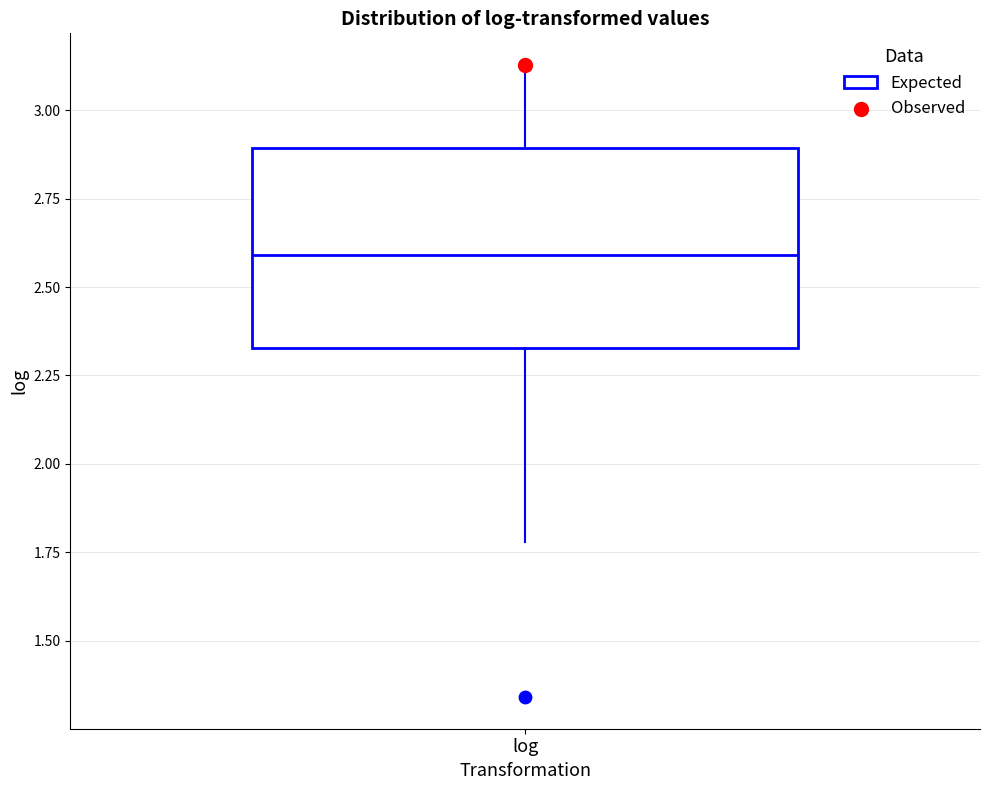

Where does the lower whisker of the box for log end on the y-axis? The values are not printed on the chart, so give them approximately, as read against the axis.

1.80